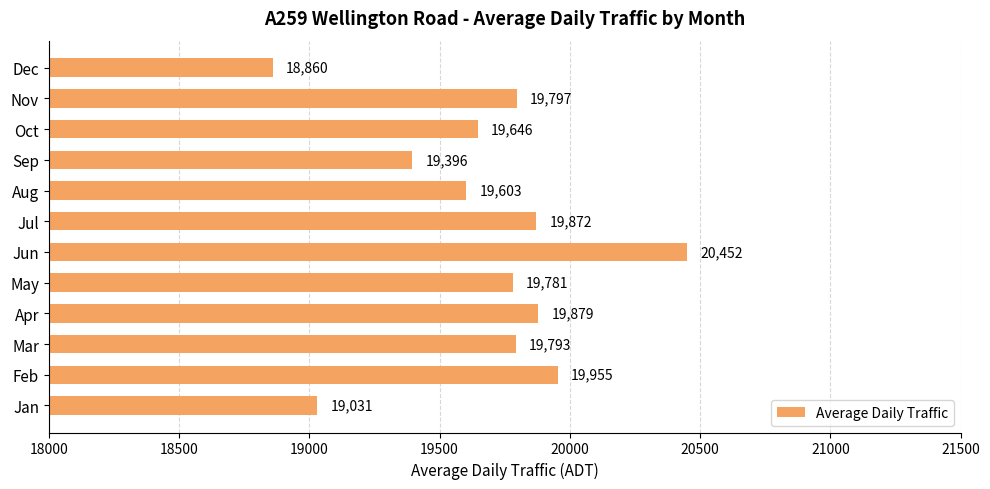

At which label is the value closest to 19655?

Oct